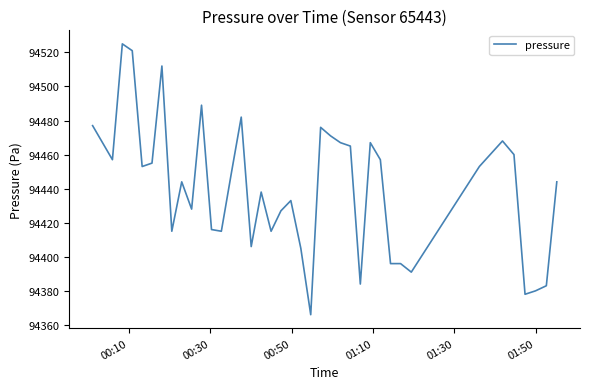

What is the minimum value shown in the chart?

94366